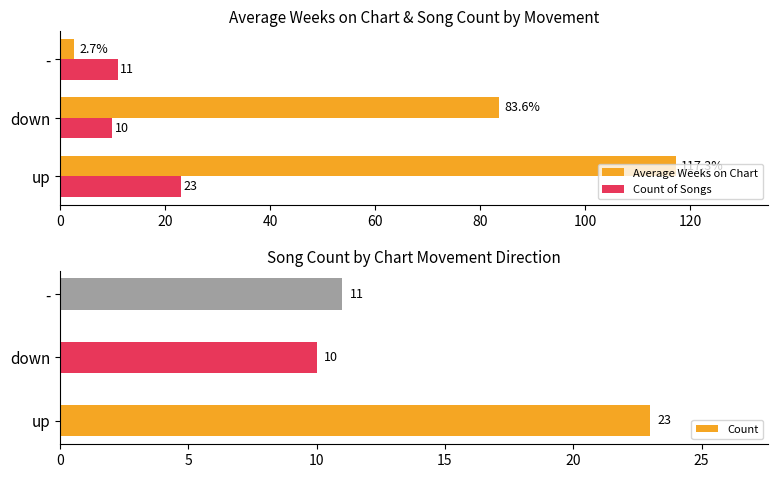

Is it true that Count of Songs equals 18.5 at 40?

False